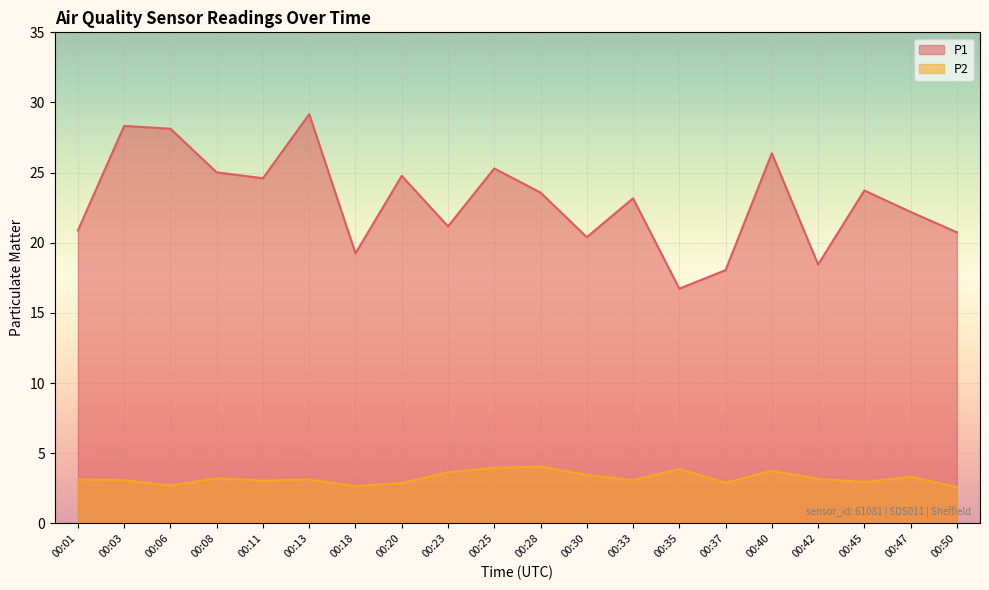

In P1, how many points are higher than both neighbors (excluding endpoints)?

7